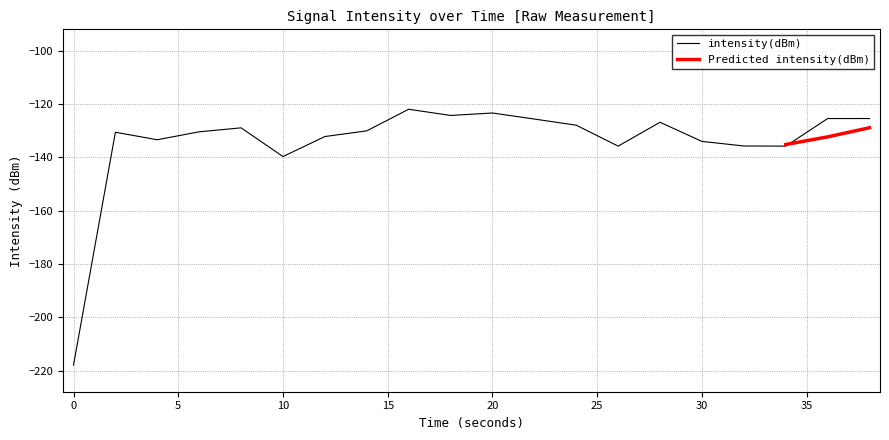

What is the maximum value shown in the chart?

-121.9